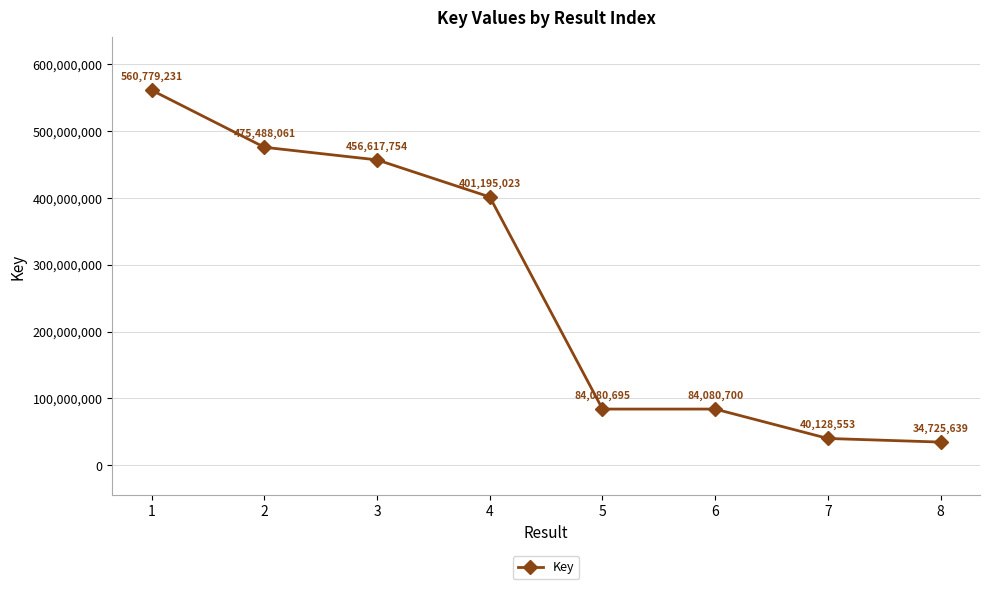

Count the number of data series in this chart.

1